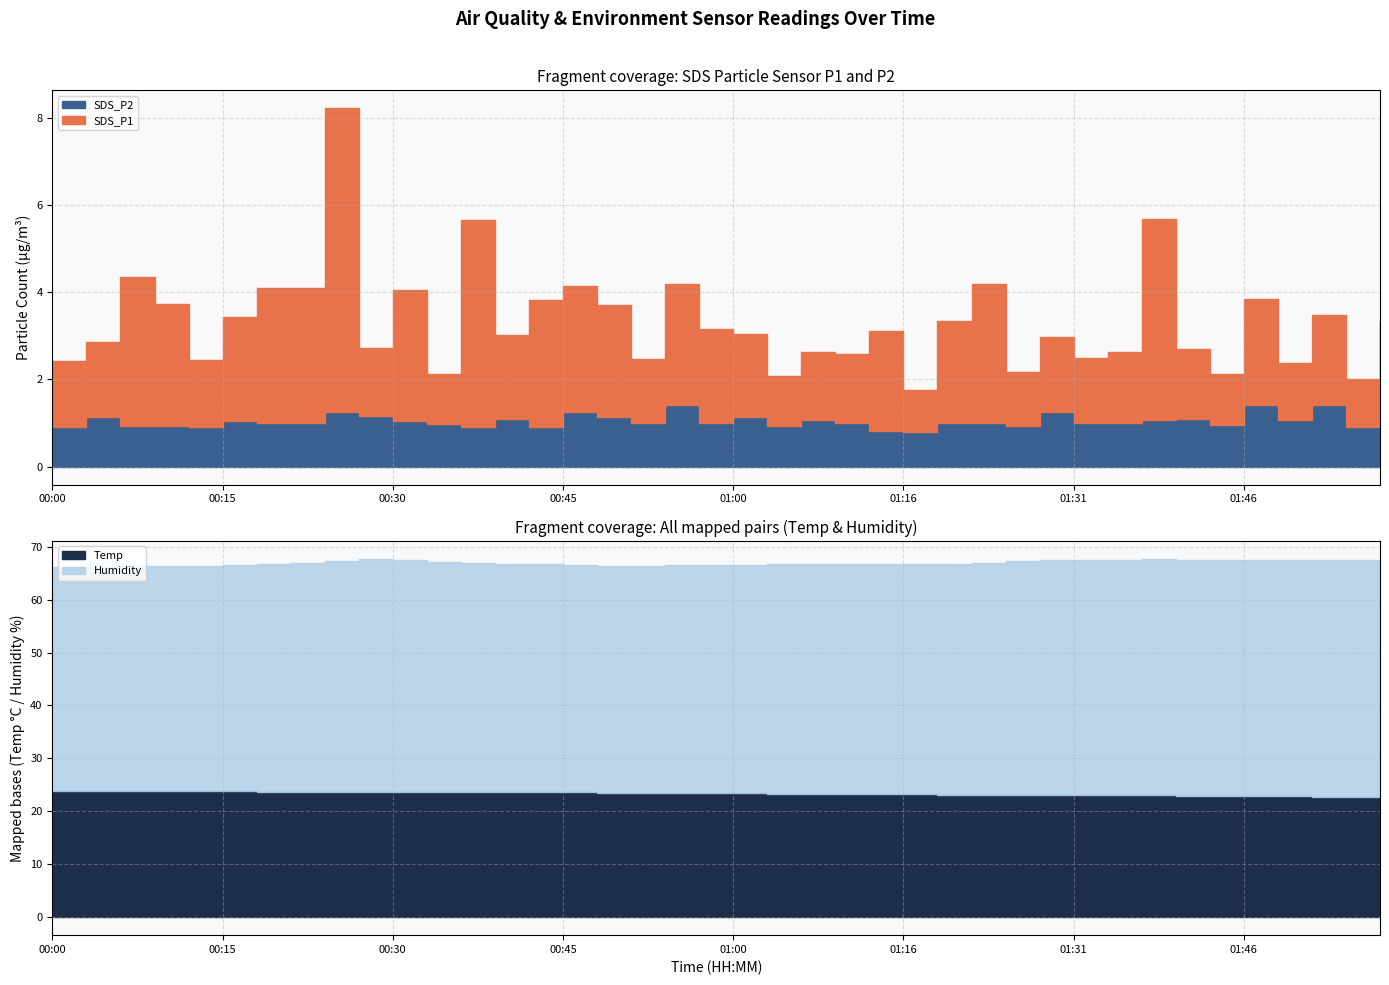

The value of SDS_P1 at 00:21 is 0.7. True or false?

False